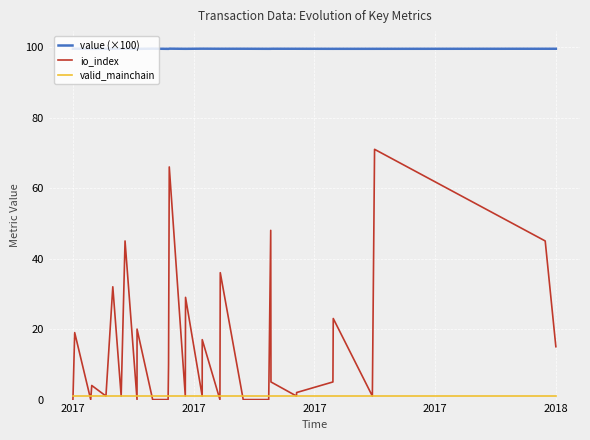

What is the average value of the value (×100) series?

99.5